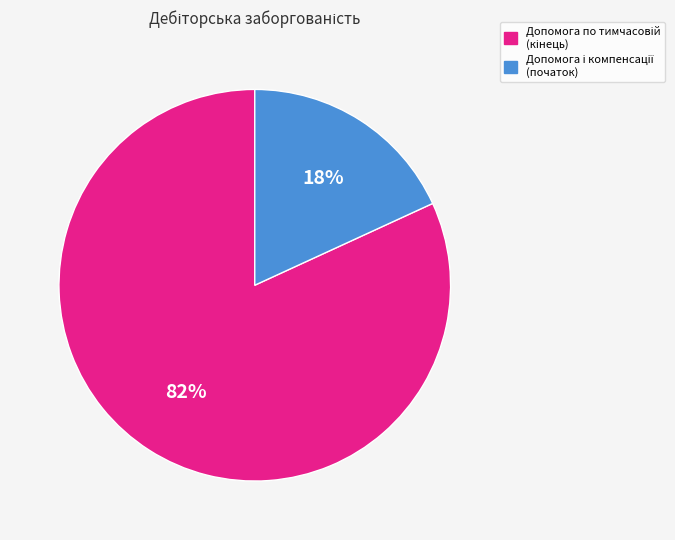

To the nearest percent, what is the difference between the largest and smallest slice percentages?

64%